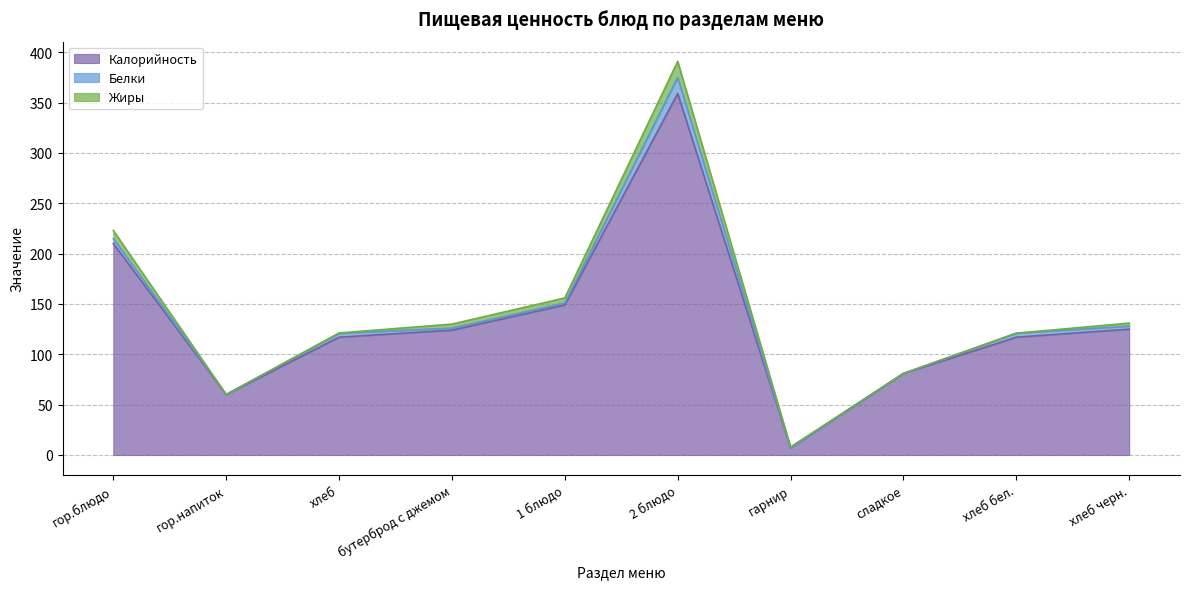

List the labels in order of Калорийность value, largest first.

2 блюдо, гор.блюдо, 1 блюдо, хлеб черн., бутерброд с джемом, хлеб, хлеб бел., сладкое, гор.напиток, гарнир